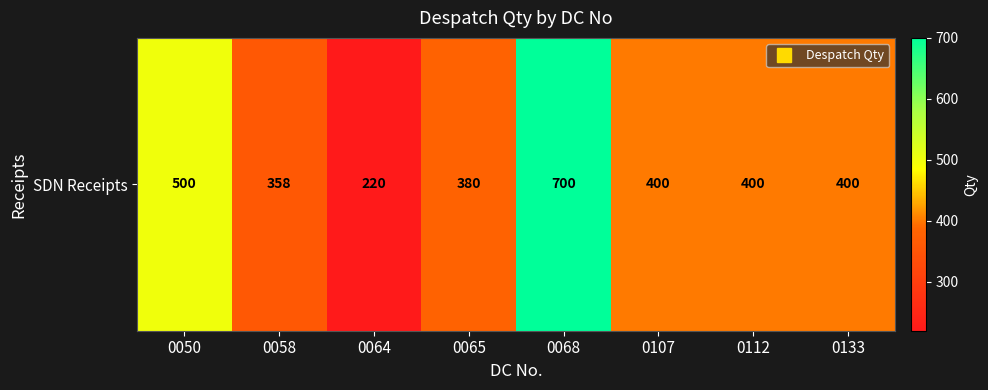

What is the change in value from 0058 to 0065?

+22